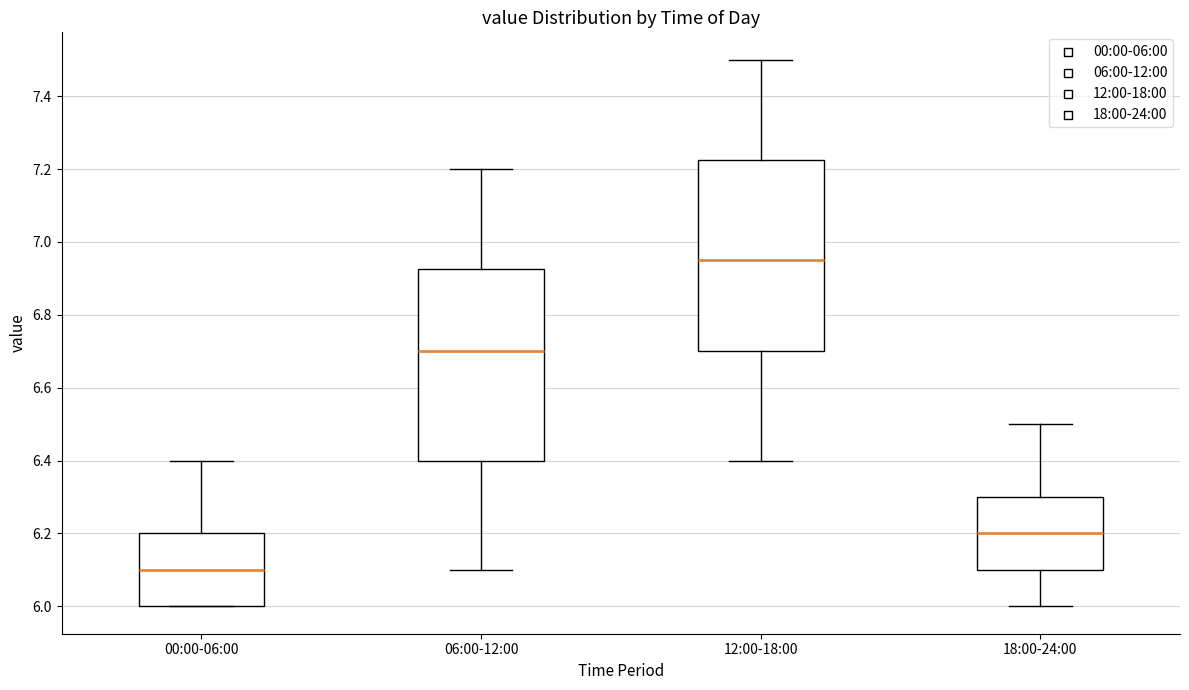

Where does the median line of the box for 12:00-18:00 sit on the y-axis? The values are not printed on the chart, so give them approximately, as read against the axis.

6.96